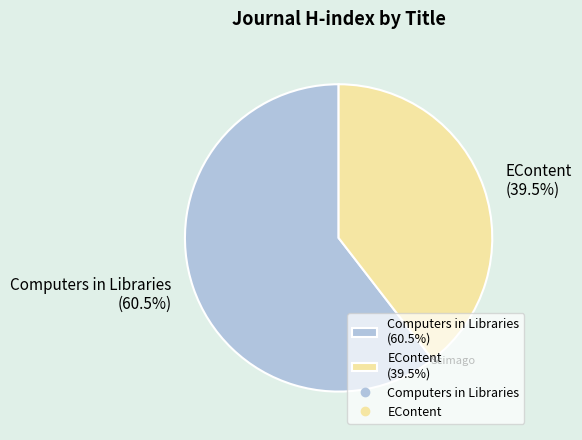

Count the number of slices in the pie.

2